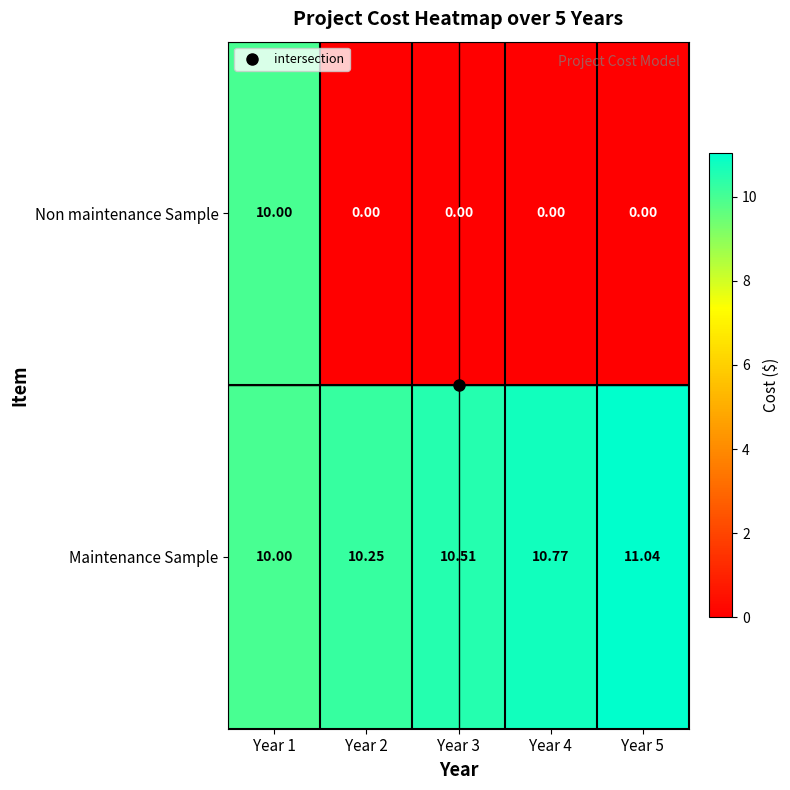

List the series in order of their overall mean, lowest first.

Non maintenance Sample, Maintenance Sample